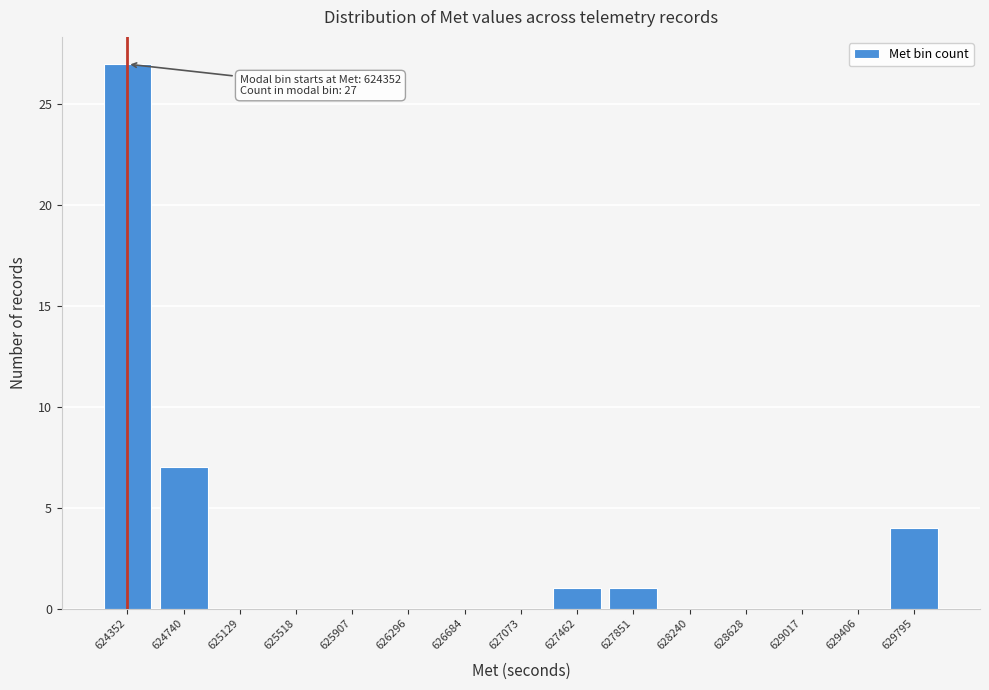

Reading left to right, what are all the values shown in this chart?

624352=27	624740=7	625129=0	625518=0	625907=0	626296=0	626684=0	627073=0	627462=1	627851=1	628240=0	628628=0	629017=0	629406=0	629795=4